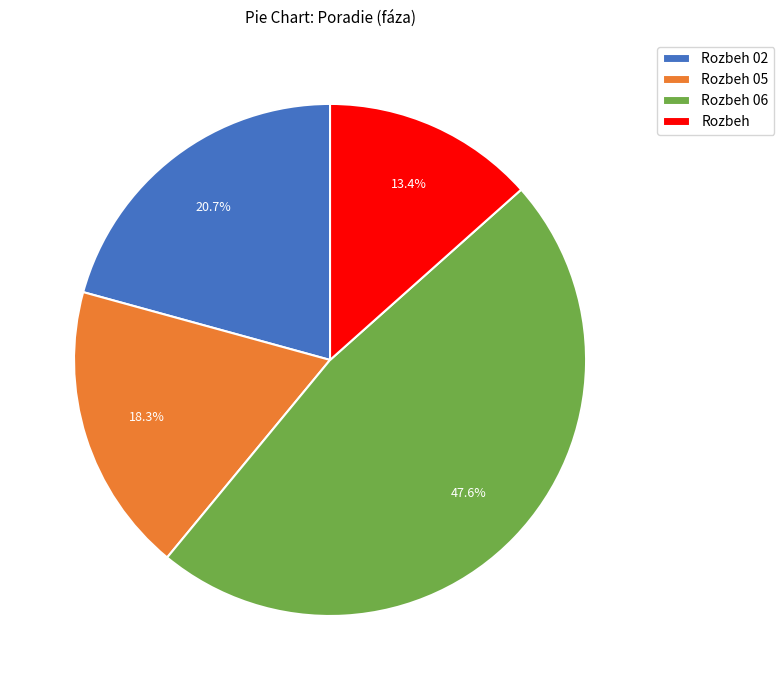

How many segments does this pie chart have?

4